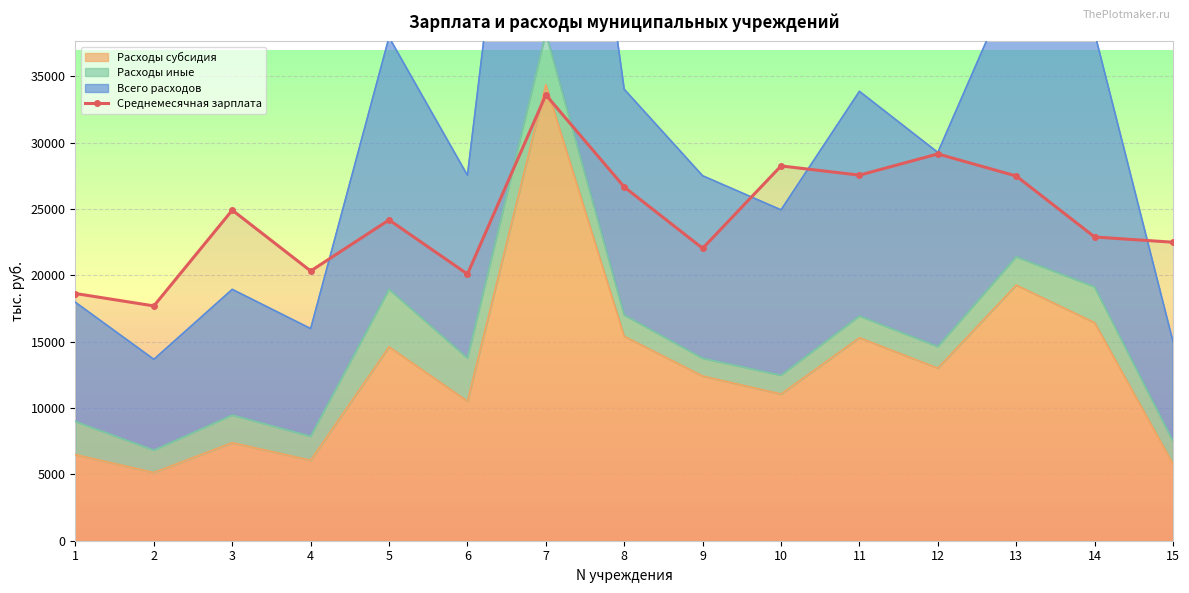

List the labels in order of value, largest first.

7, 12, 10, 11, 13, 8, 3, 5, 14, 15, 9, 4, 6, 1, 2